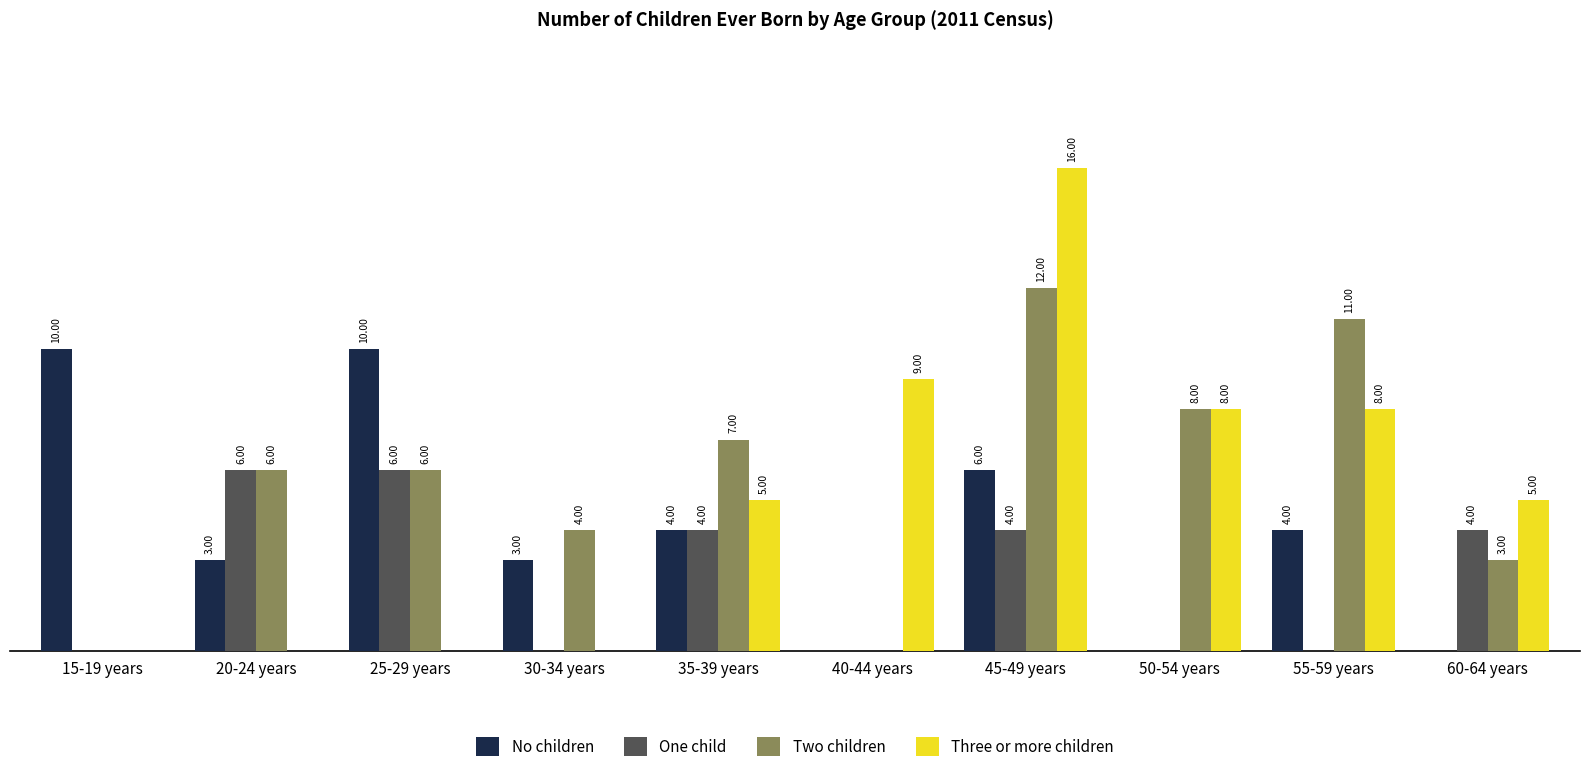

What are all the series names shown in the legend?

No children, One child, Two children, Three or more children